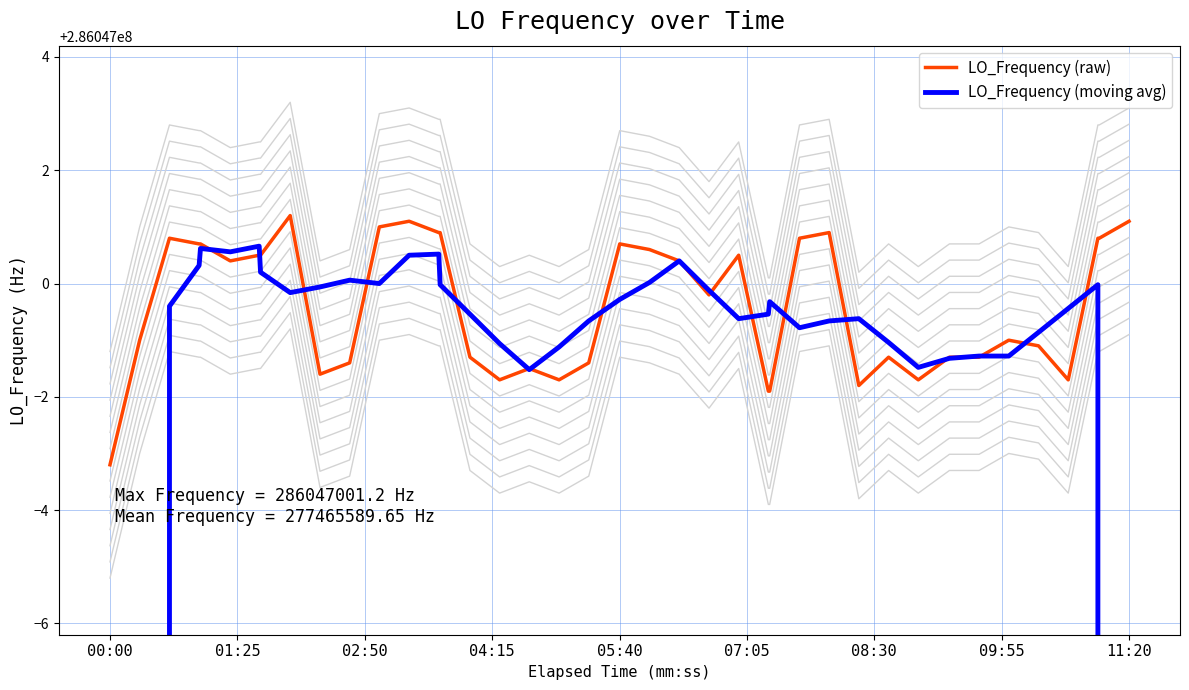

Which series has the largest range (max minus min)?

LO_Frequency (moving avg)